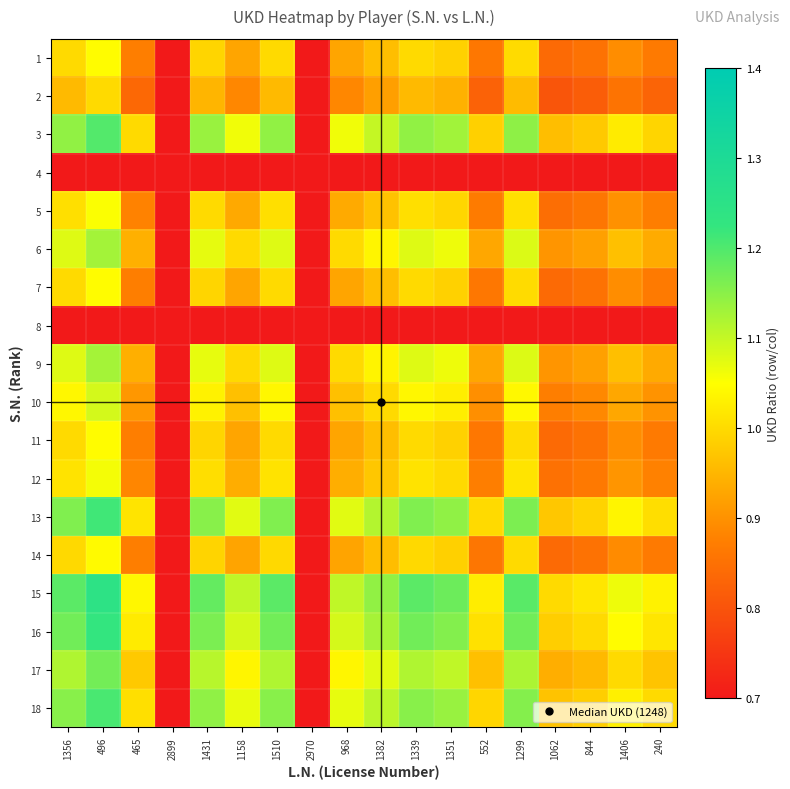

Reading left to right, extract all data points from this chart.

1: 1356=1.0	496=1.0	465=0.9	2899=0.0	1431=1.0	1158=0.9	1510=1.0	2970=0.0	968=0.9	1382=1.0	1339=1.0	1351=1.0	552=0.9	1299=1.0	1062=0.8	844=0.9	1406=0.9	240=0.9
2: 1356=1.0	496=1.0	465=0.8	2899=0.0	1431=0.9	1158=0.9	1510=1.0	2970=0.0	968=0.9	1382=0.9	1339=1.0	1351=0.9	552=0.8	1299=1.0	1062=0.8	844=0.8	1406=0.9	240=0.8
3: 1356=1.1	496=1.2	465=1.0	2899=0.0	1431=1.1	1158=1.1	1510=1.1	2970=0.0	968=1.1	1382=1.1	1339=1.1	1351=1.1	552=1.0	1299=1.1	1062=1.0	844=1.0	1406=1.0	240=1.0
4: 1356=0.0	496=0.0	465=0.0	2899=0.0	1431=0.0	1158=0.0	1510=0.0	2970=0.0	968=0.0	1382=0.0	1339=0.0	1351=0.0	552=0.0	1299=0.0	1062=0.0	844=0.0	1406=0.0	240=0.0
5: 1356=1.0	496=1.1	465=0.9	2899=0.0	1431=1.0	1158=0.9	1510=1.0	2970=0.0	968=0.9	1382=1.0	1339=1.0	1351=1.0	552=0.9	1299=1.0	1062=0.8	844=0.9	1406=0.9	240=0.9
6: 1356=1.1	496=1.1	465=0.9	2899=0.0	1431=1.1	1158=1.0	1510=1.1	2970=0.0	968=1.0	1382=1.0	1339=1.1	1351=1.1	552=0.9	1299=1.1	1062=0.9	844=0.9	1406=1.0	240=0.9
7: 1356=1.0	496=1.0	465=0.9	2899=0.0	1431=1.0	1158=0.9	1510=1.0	2970=0.0	968=0.9	1382=1.0	1339=1.0	1351=1.0	552=0.9	1299=1.0	1062=0.8	844=0.9	1406=0.9	240=0.9
8: 1356=0.0	496=0.0	465=0.0	2899=0.0	1431=0.0	1158=0.0	1510=0.0	2970=0.0	968=0.0	1382=0.0	1339=0.0	1351=0.0	552=0.0	1299=0.0	1062=0.0	844=0.0	1406=0.0	240=0.0
9: 1356=1.1	496=1.1	465=0.9	2899=0.0	1431=1.1	1158=1.0	1510=1.1	2970=0.0	968=1.0	1382=1.0	1339=1.1	1351=1.1	552=0.9	1299=1.1	1062=0.9	844=0.9	1406=1.0	240=0.9
10: 1356=1.0	496=1.1	465=0.9	2899=0.0	1431=1.0	1158=1.0	1510=1.0	2970=0.0	968=1.0	1382=1.0	1339=1.0	1351=1.0	552=0.9	1299=1.0	1062=0.9	844=0.9	1406=0.9	240=0.9
11: 1356=1.0	496=1.0	465=0.9	2899=0.0	1431=1.0	1158=0.9	1510=1.0	2970=0.0	968=0.9	1382=1.0	1339=1.0	1351=1.0	552=0.9	1299=1.0	1062=0.8	844=0.9	1406=0.9	240=0.9
12: 1356=1.0	496=1.1	465=0.9	2899=0.0	1431=1.0	1158=0.9	1510=1.0	2970=0.0	968=0.9	1382=1.0	1339=1.0	1351=1.0	552=0.9	1299=1.0	1062=0.9	844=0.9	1406=0.9	240=0.9
13: 1356=1.2	496=1.2	465=1.0	2899=0.0	1431=1.2	1158=1.1	1510=1.2	2970=0.0	968=1.1	1382=1.1	1339=1.2	1351=1.1	552=1.0	1299=1.2	1062=1.0	844=1.0	1406=1.0	240=1.0
14: 1356=1.0	496=1.0	465=0.9	2899=0.0	1431=1.0	1158=0.9	1510=1.0	2970=0.0	968=0.9	1382=1.0	1339=1.0	1351=1.0	552=0.9	1299=1.0	1062=0.8	844=0.9	1406=0.9	240=0.9
15: 1356=1.2	496=1.2	465=1.0	2899=0.0	1431=1.2	1158=1.1	1510=1.2	2970=0.0	968=1.1	1382=1.1	1339=1.2	1351=1.2	552=1.0	1299=1.2	1062=1.0	844=1.0	1406=1.1	240=1.0
16: 1356=1.2	496=1.2	465=1.0	2899=0.0	1431=1.2	1158=1.1	1510=1.2	2970=0.0	968=1.1	1382=1.1	1339=1.2	1351=1.2	552=1.0	1299=1.2	1062=1.0	844=1.0	1406=1.0	240=1.0
17: 1356=1.1	496=1.2	465=1.0	2899=0.0	1431=1.1	1158=1.0	1510=1.1	2970=0.0	968=1.0	1382=1.1	1339=1.1	1351=1.1	552=1.0	1299=1.1	1062=0.9	844=1.0	1406=1.0	240=1.0
18: 1356=1.2	496=1.2	465=1.0	2899=0.0	1431=1.1	1158=1.1	1510=1.2	2970=0.0	968=1.1	1382=1.1	1339=1.2	1351=1.1	552=1.0	1299=1.2	1062=1.0	844=1.0	1406=1.0	240=1.0